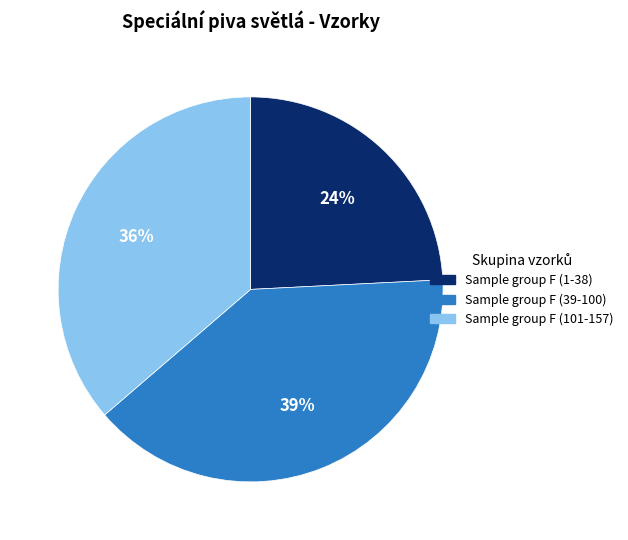

To the nearest percent, what is the difference between the largest and smallest slice percentages?

15%